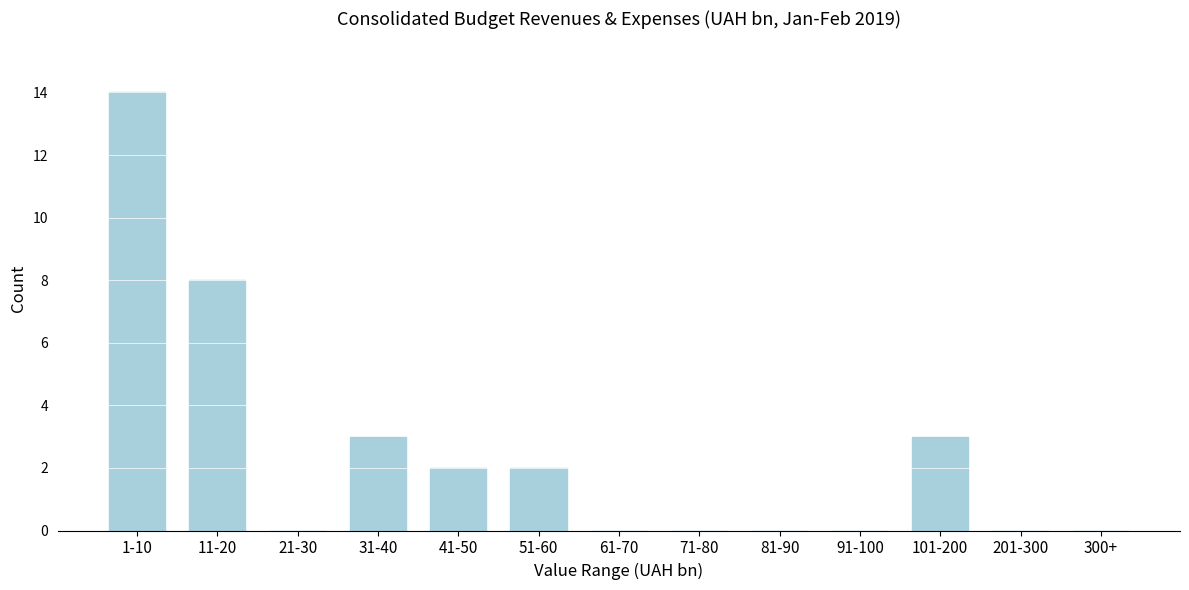

Reading left to right, list all the values displayed in this chart.

1-10=14	11-20=8	21-30=0	31-40=3	41-50=2	51-60=2	61-70=0	71-80=0	81-90=0	91-100=0	101-200=3	201-300=0	300+=0